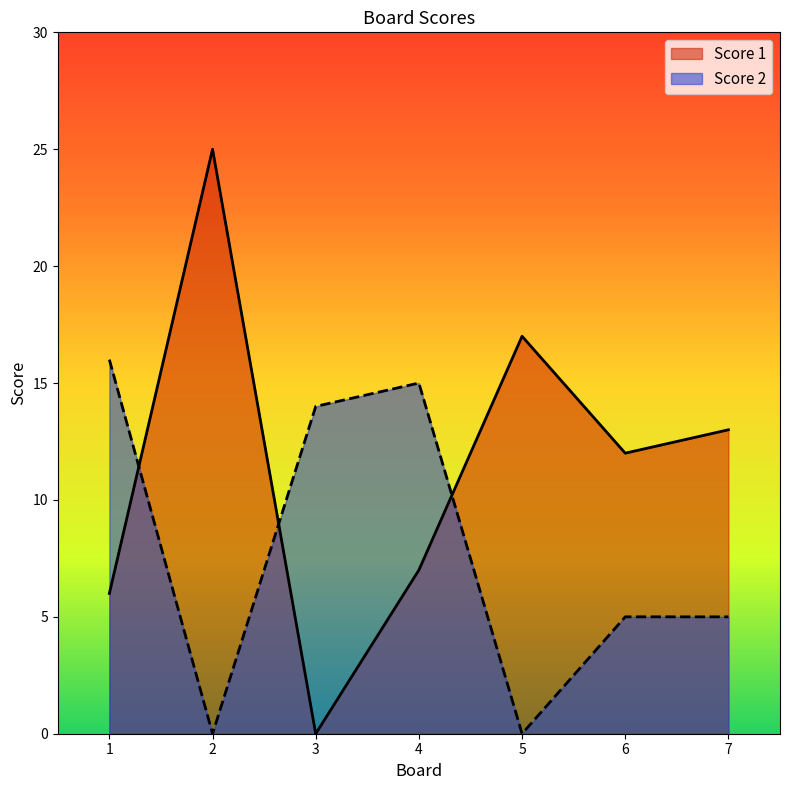

The Score 2 series shows 3 at 6. True or false?

False